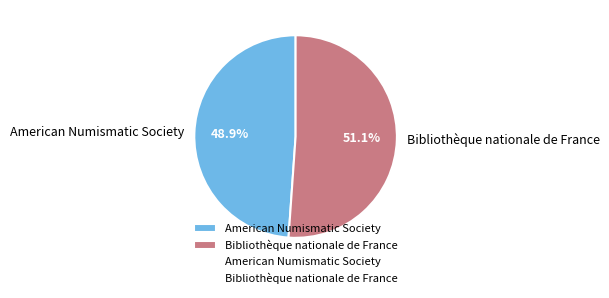

To the nearest percent, what portion does Bibliothèque nationale de France represent?

51%